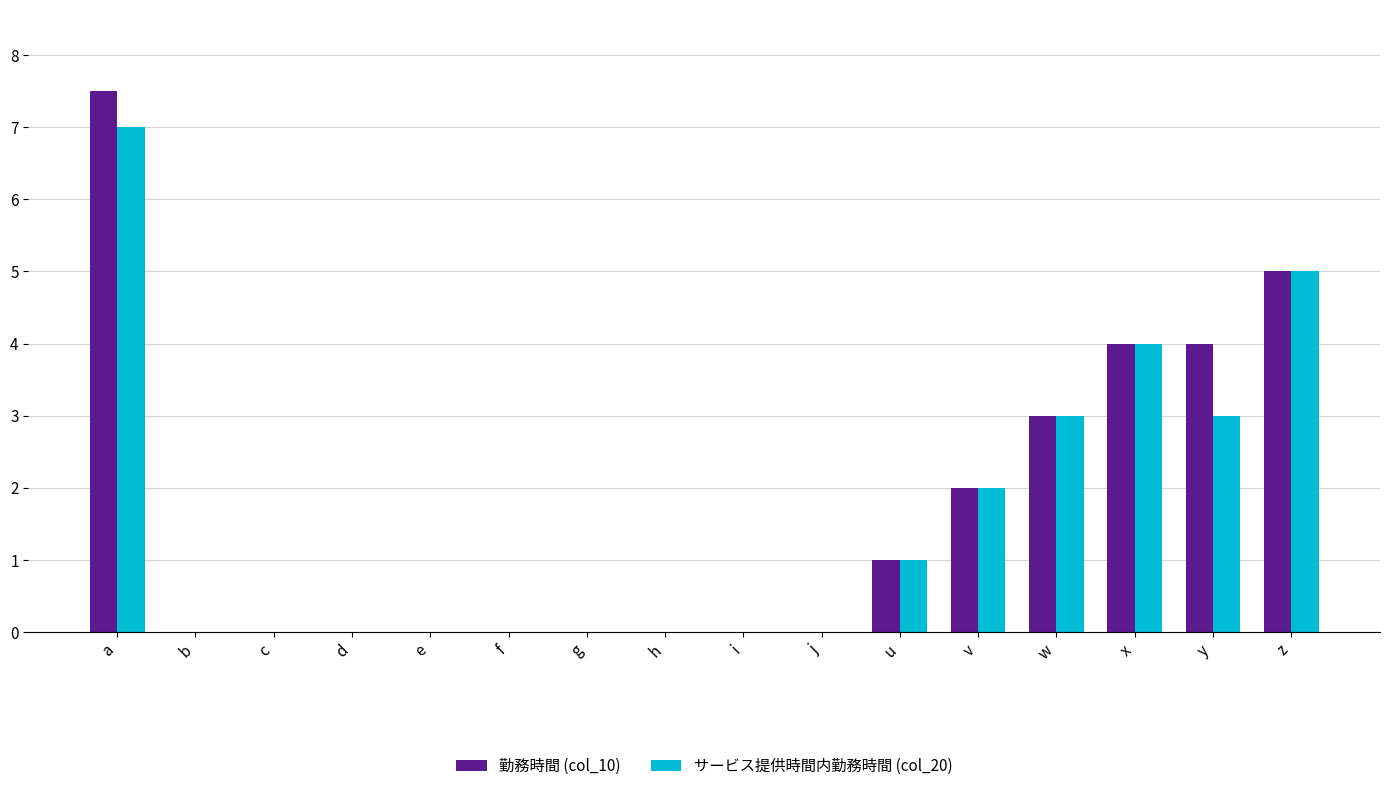

The 勤務時間 (col_10) series shows -3.9 at g. True or false?

False